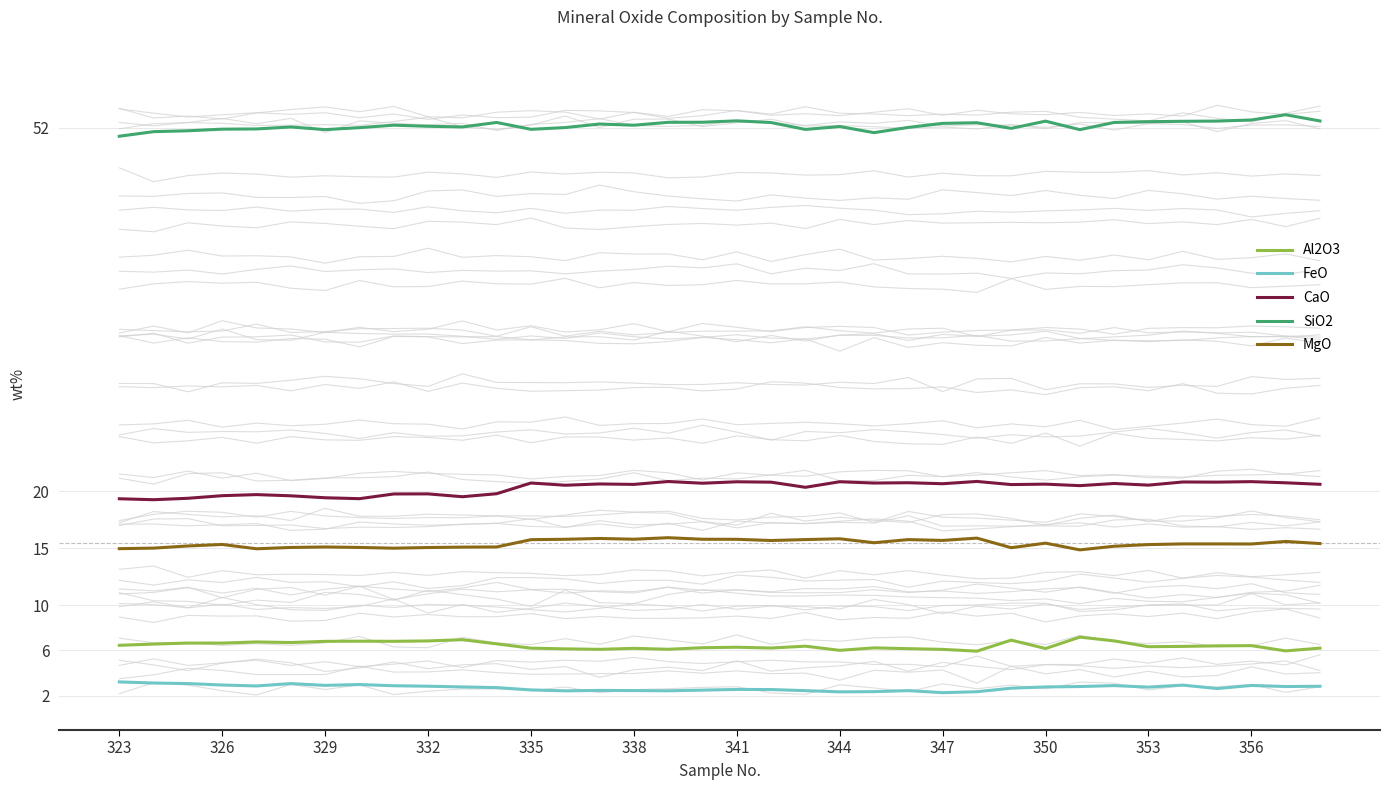

Read the MgO value at 338.

15.8